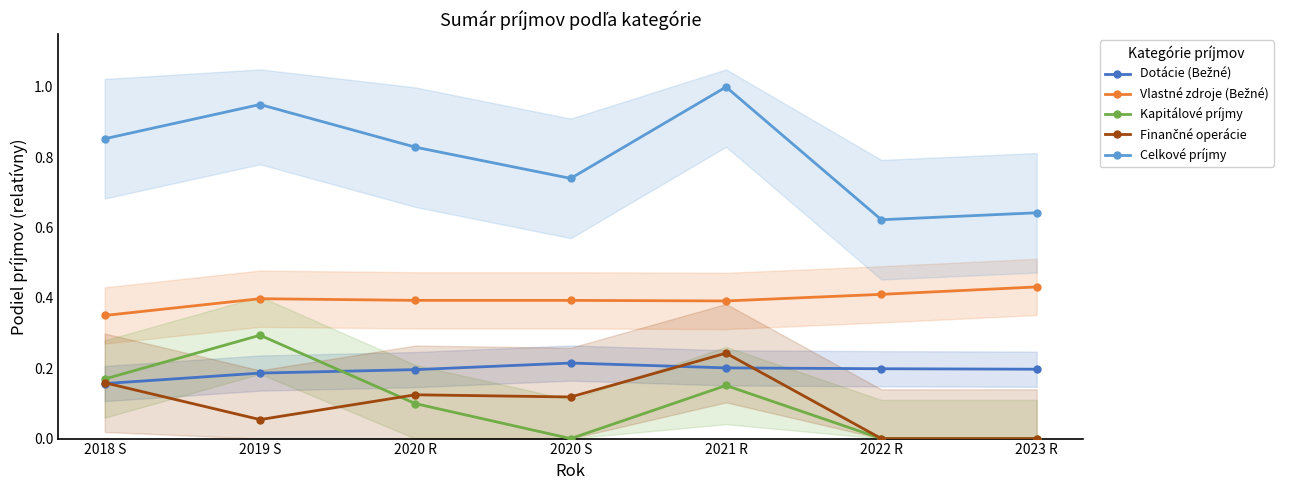

How many lines are shown in the chart?

5